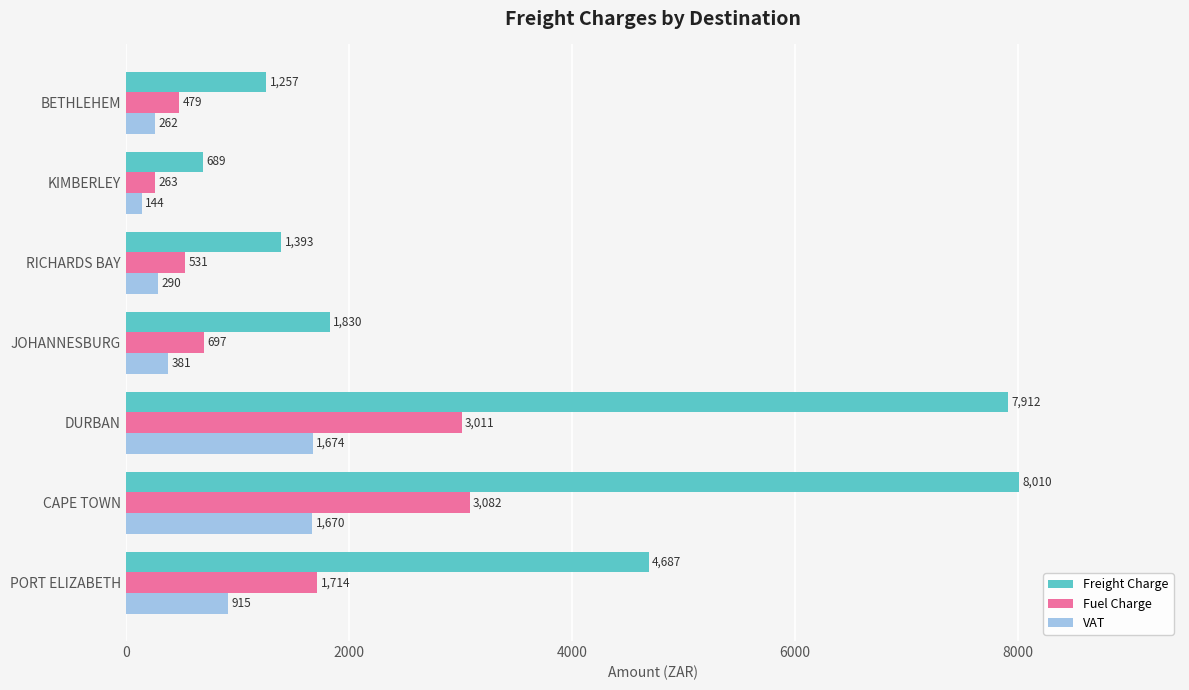

What is the difference between the second highest and minimum values in the VAT series?

1525.8